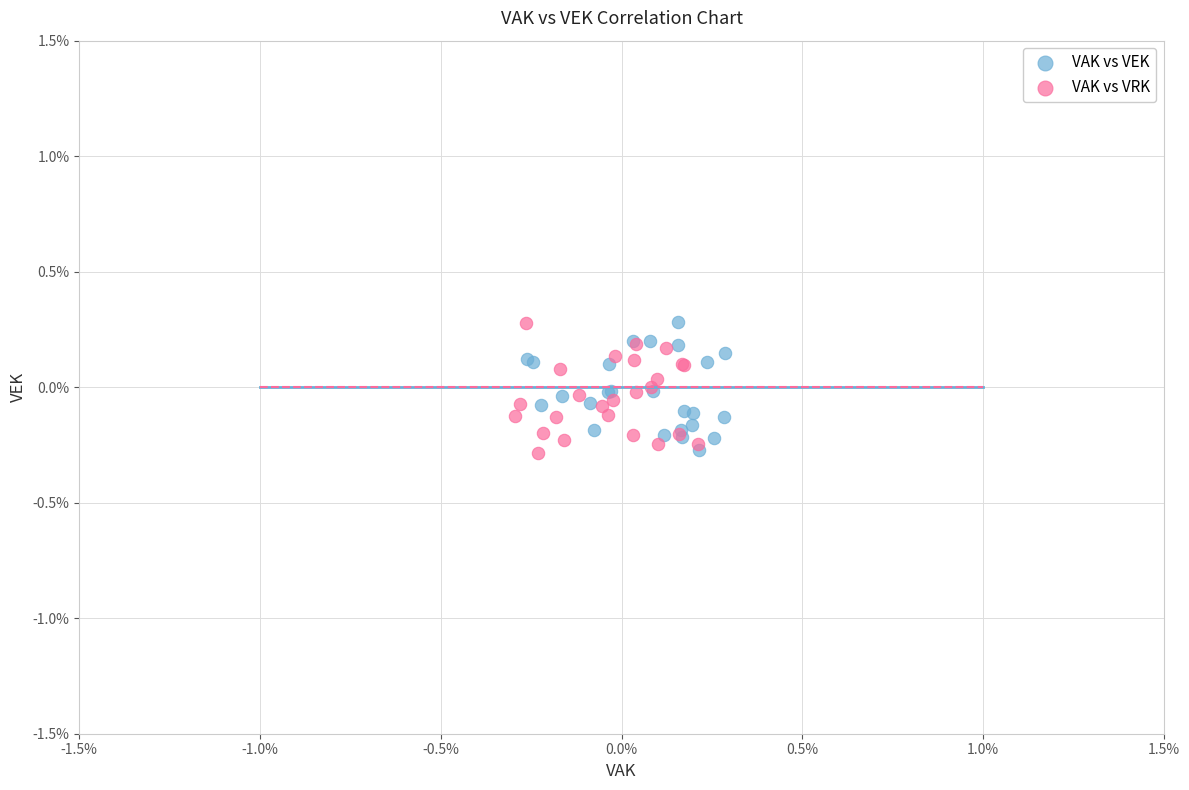

What are all the series names shown in the legend?

VAK vs VEK, VAK vs VRK